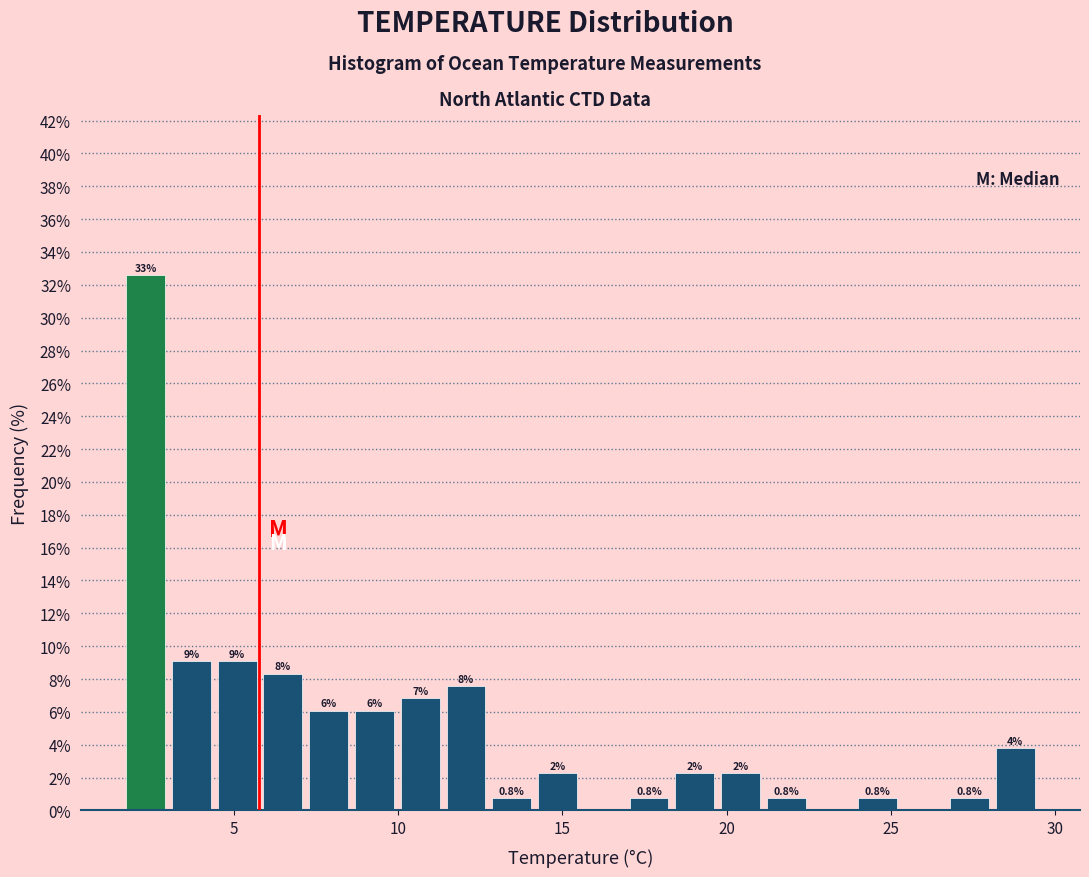

Around what value on the x-axis is the tallest bar? Give the approximate position of its centre, as read against the axis.

2.5